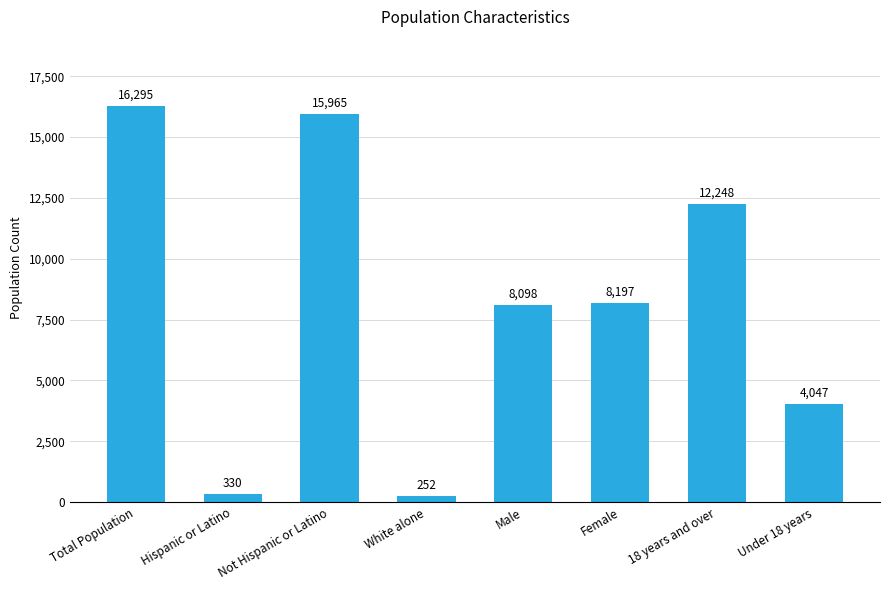

What is the change in value from White alone to Female?

+7945